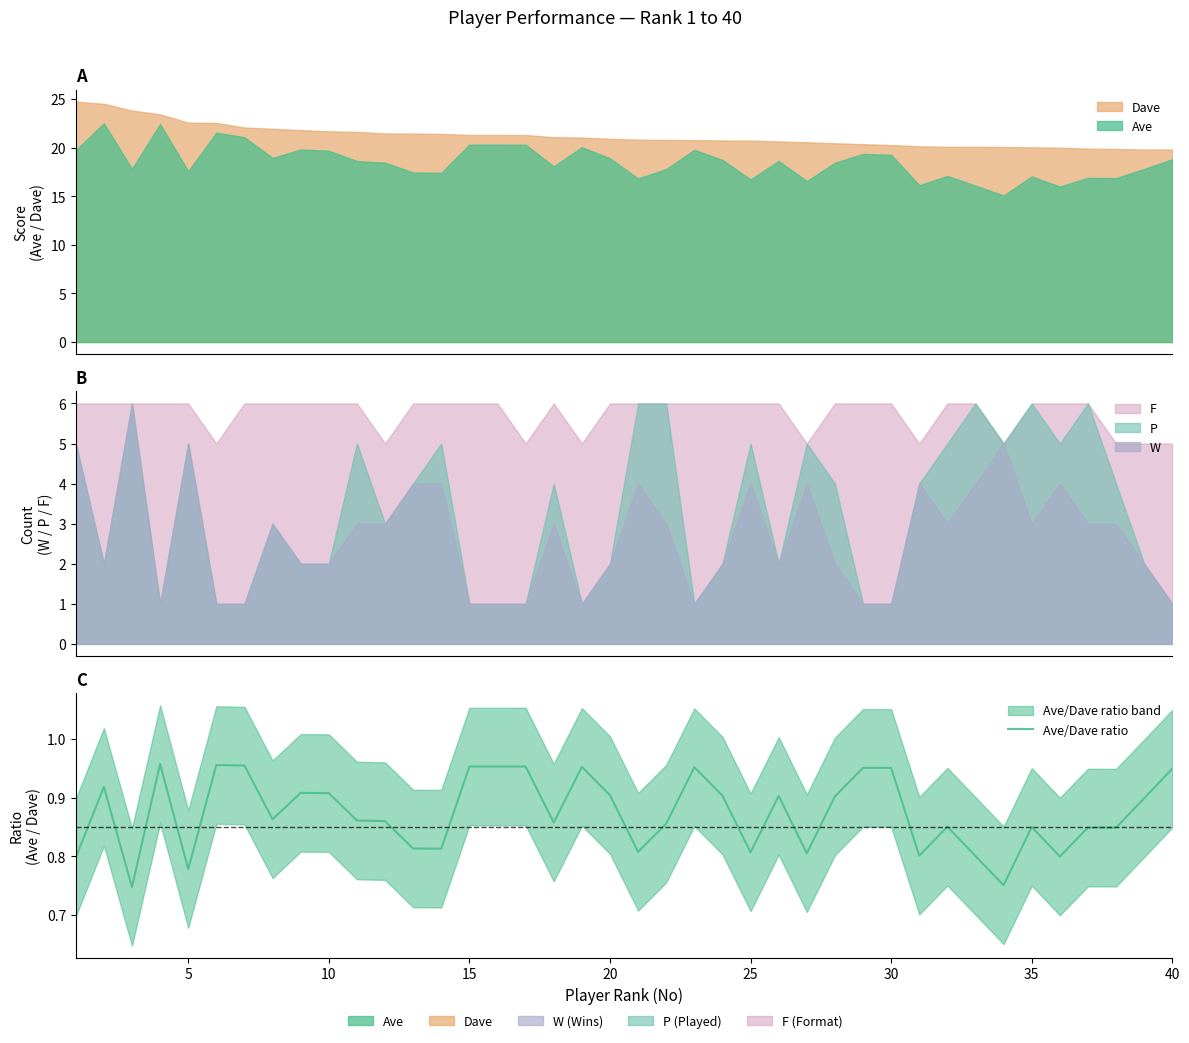

What is the average value?

0.9